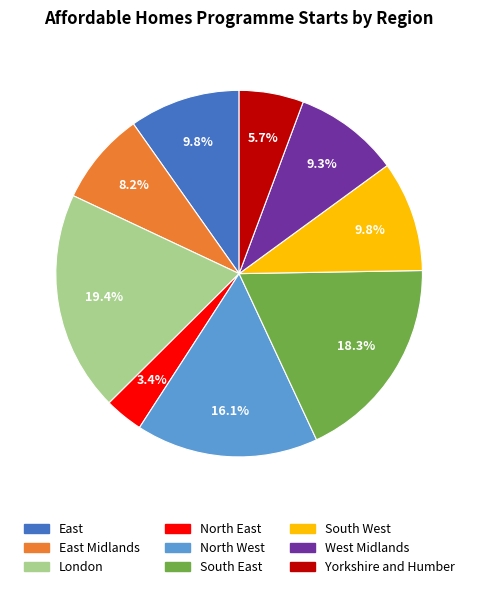

How many slices are in this pie chart?

9